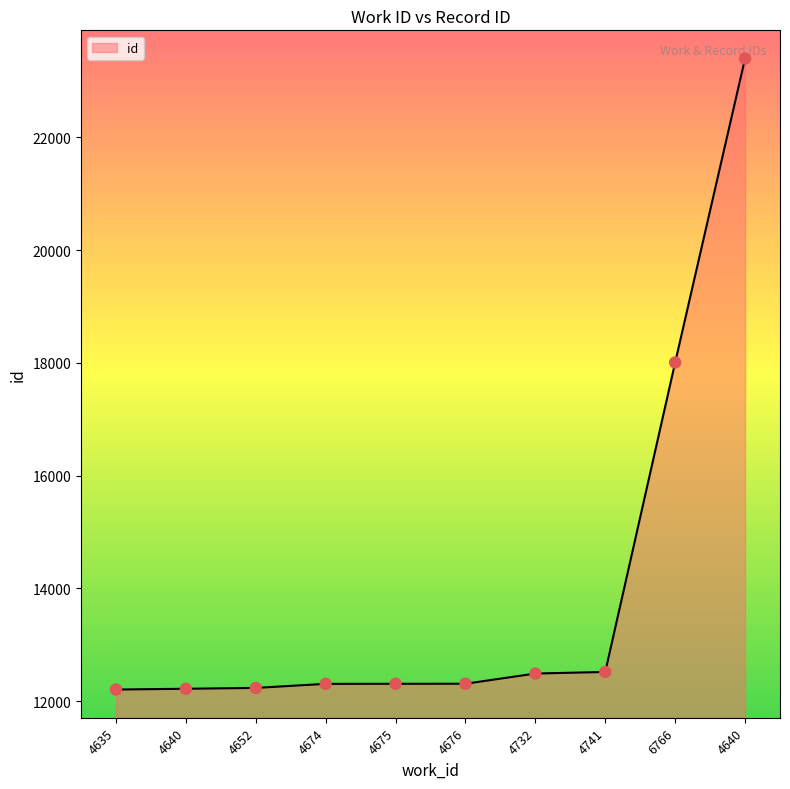

How many lines are shown in the chart?

1